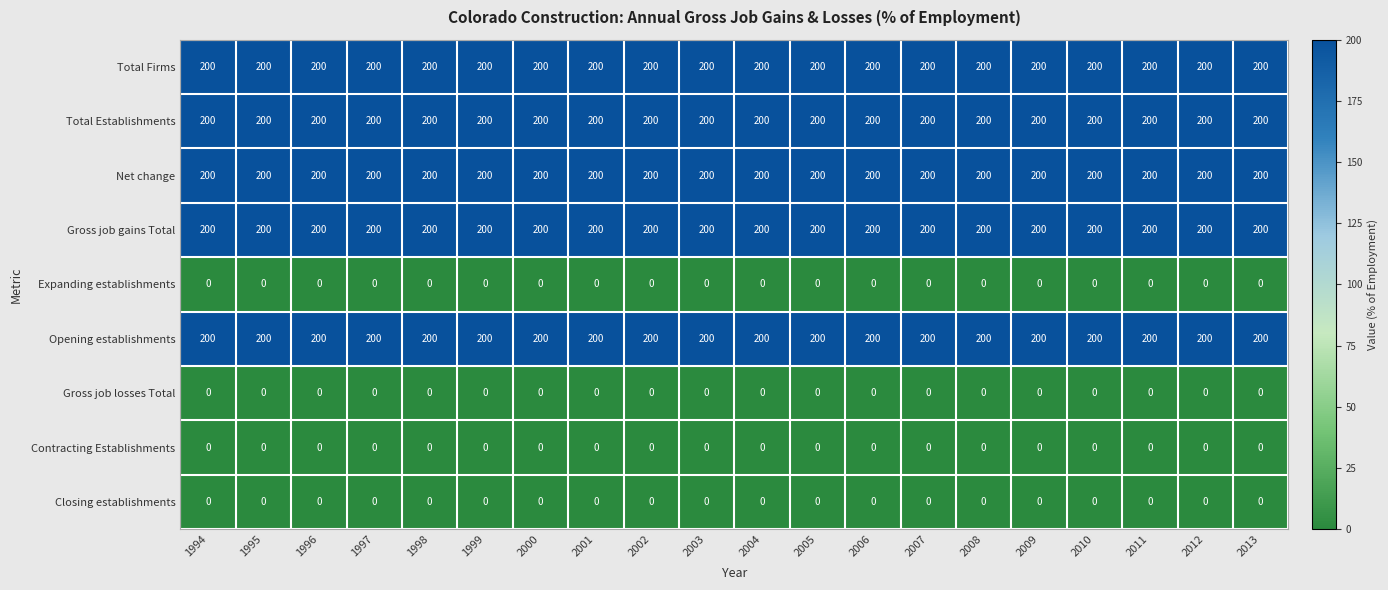

True or false: Net change has a value of 264 at 1998.

False